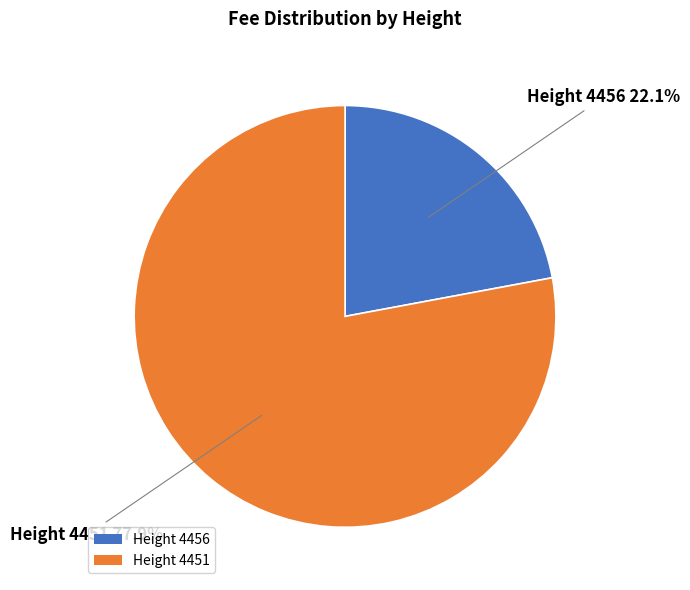

What is the largest slice in the pie chart?

Height 4451